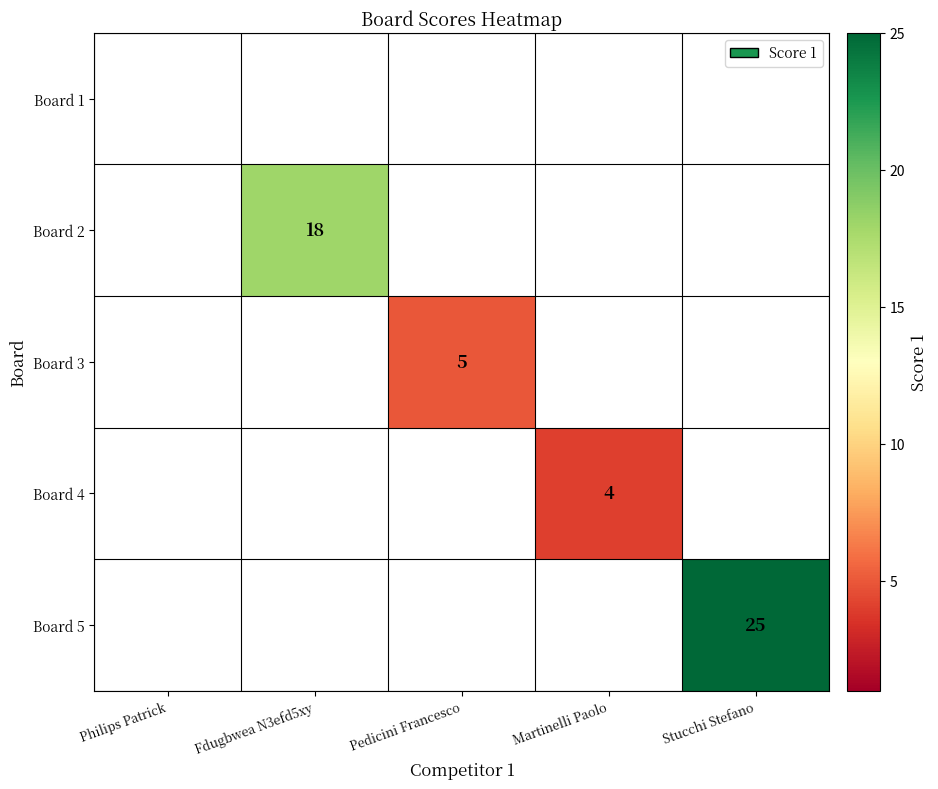

The Board 2 series shows 30 at Fdugbwea N3efd5xy. True or false?

False